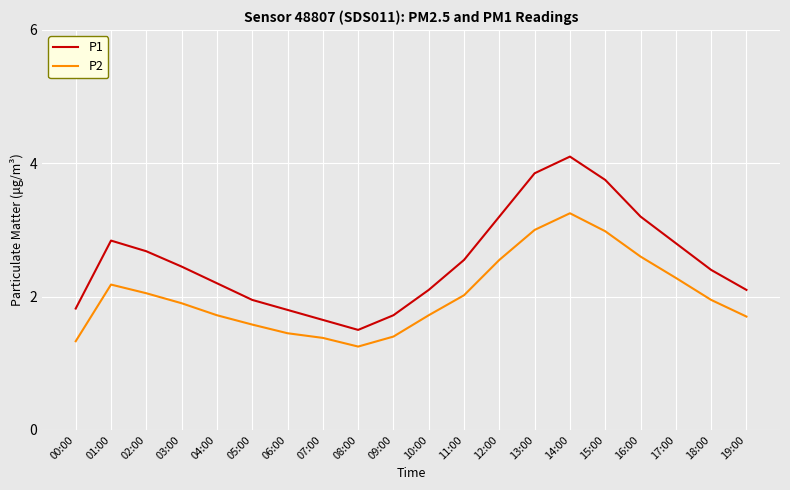

Is this an area chart (filled region under the line)?

No